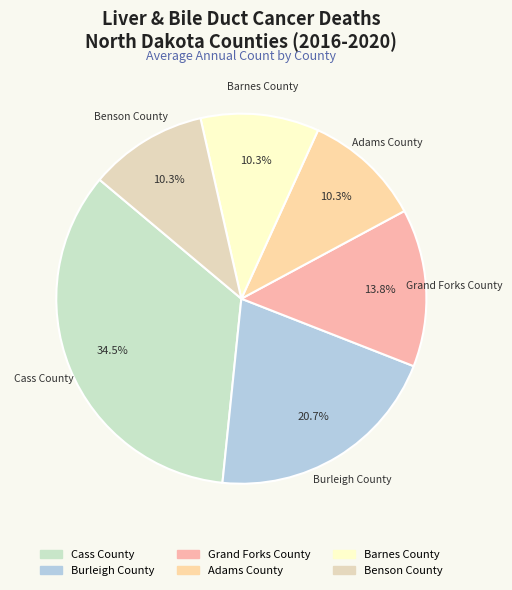

Does Grand Forks County represent more than half of the total?

No